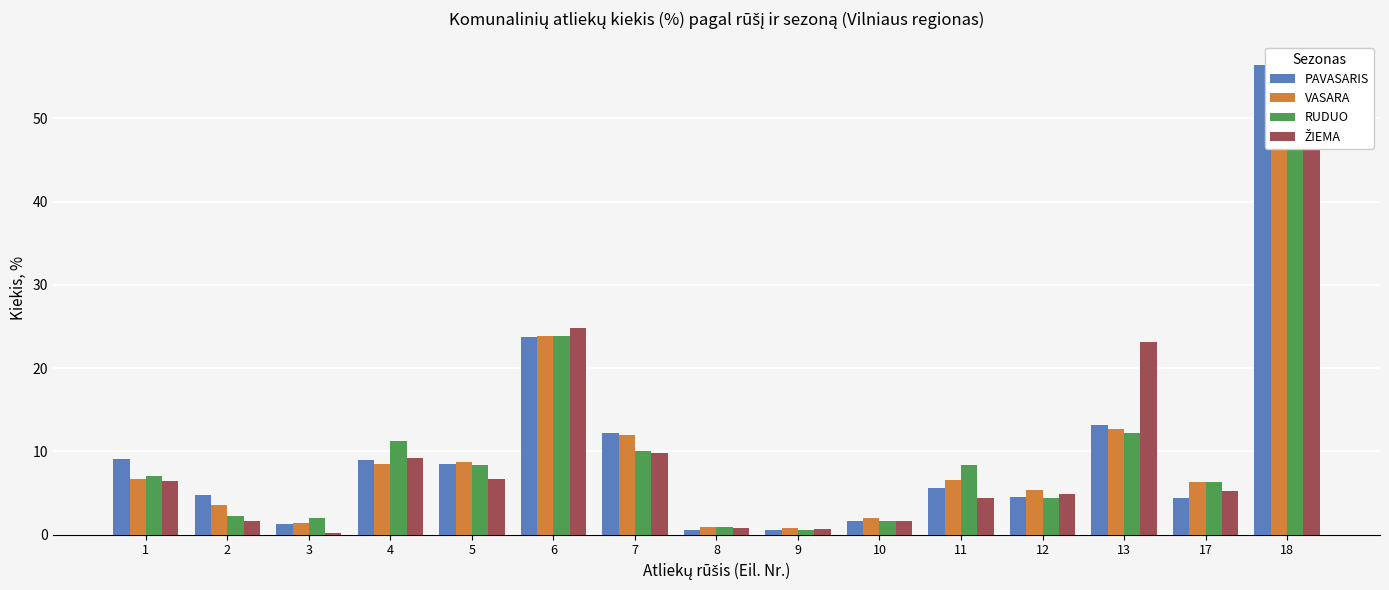

The value of VASARA at 8 is 1.4. True or false?

False